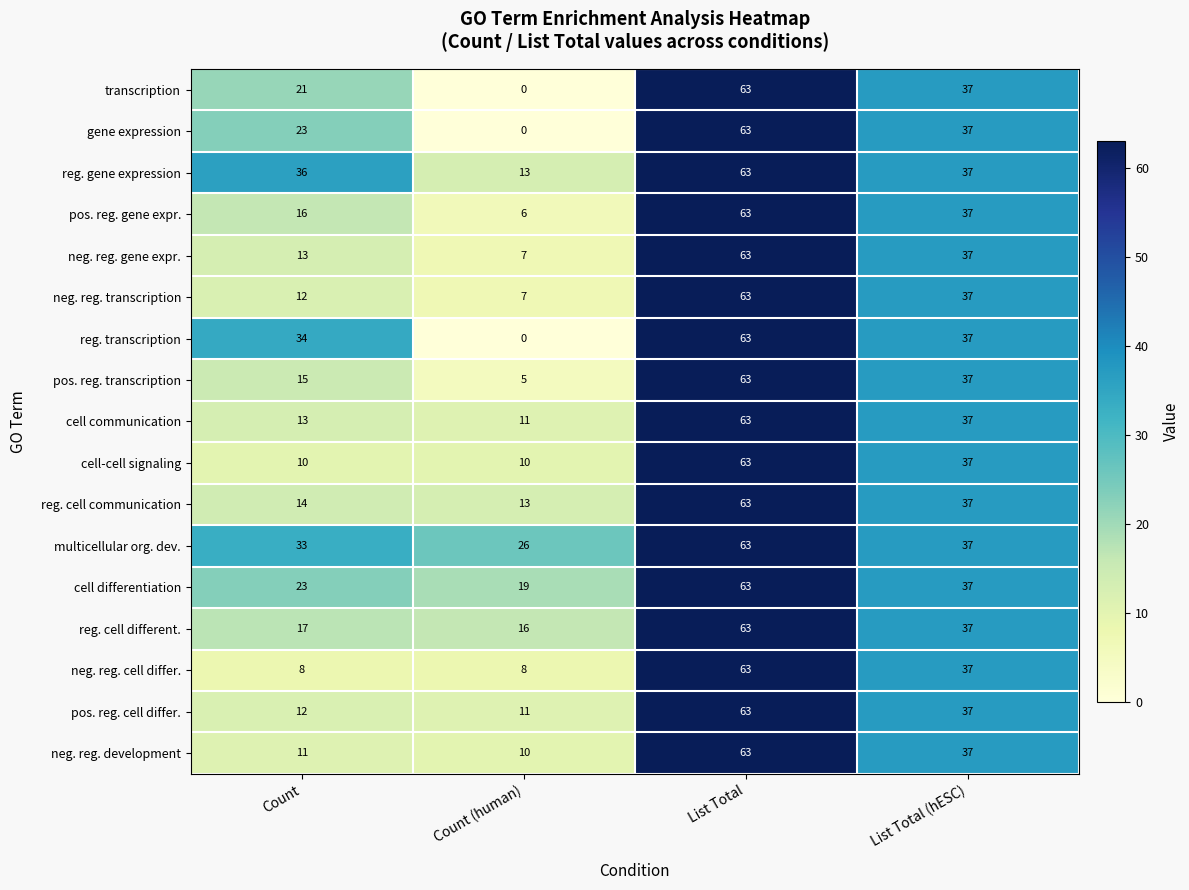

What is the difference between the maximum and minimum values in the reg. transcription series?

63